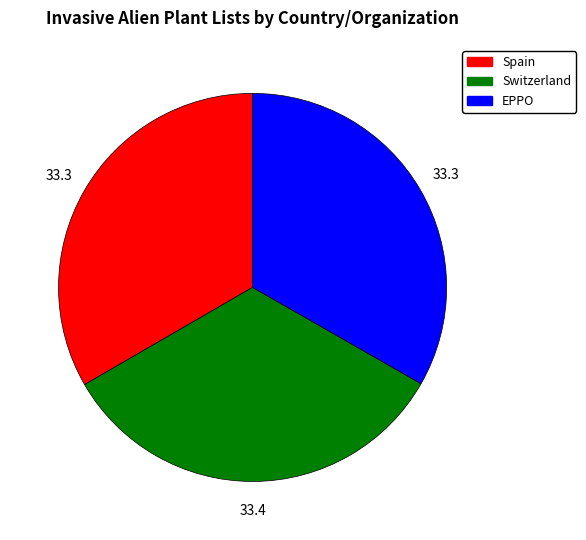

The Switzerland slice represents 21% of the pie. True or false?

False